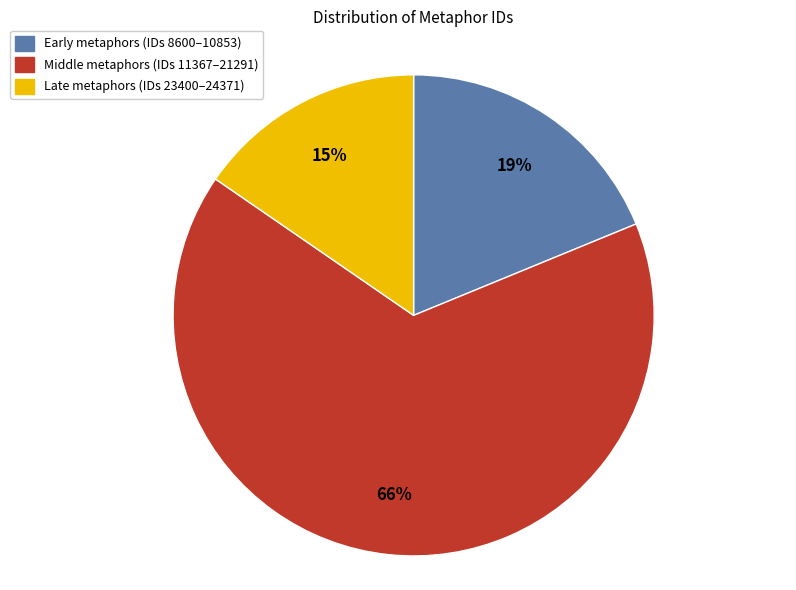

To the nearest percent, what is the average slice percentage?

33%